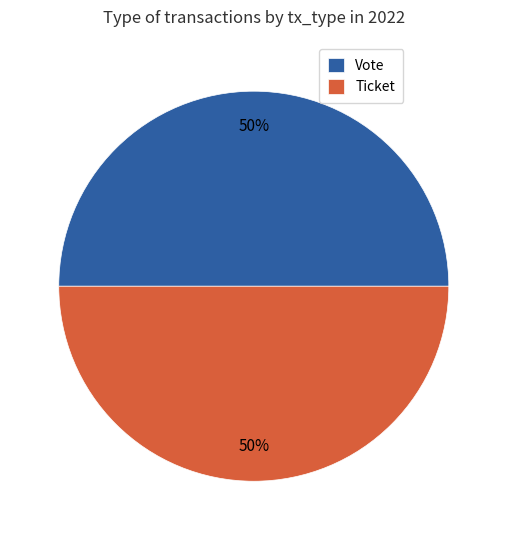

Is it true that Ticket is 50% of the pie?

True